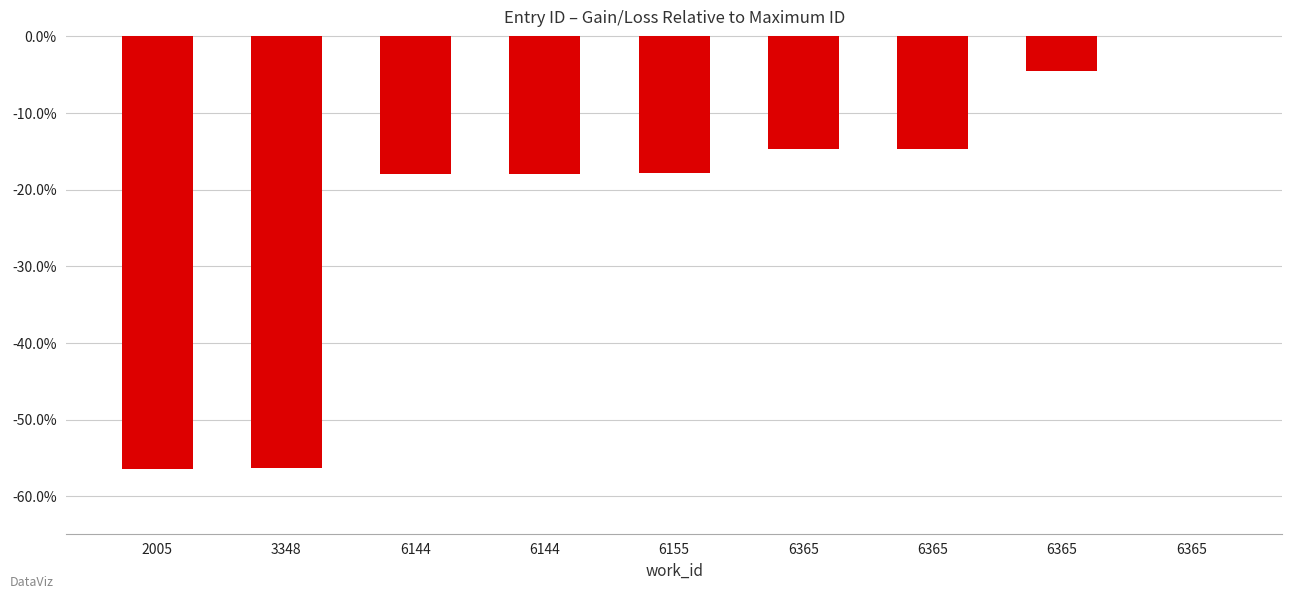

How many distinct data groups are displayed?

1